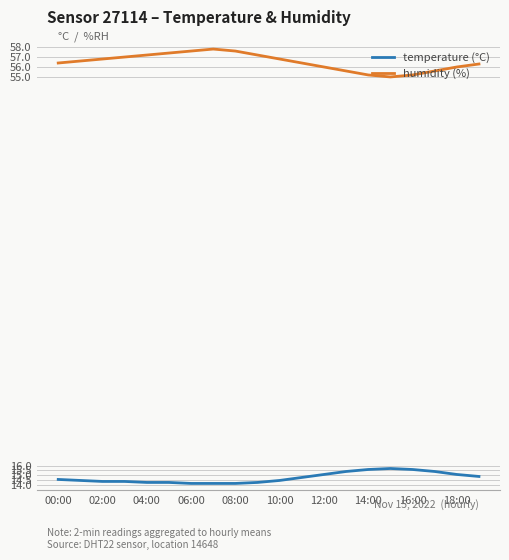

Which series has the largest total across all categories?

humidity (%)